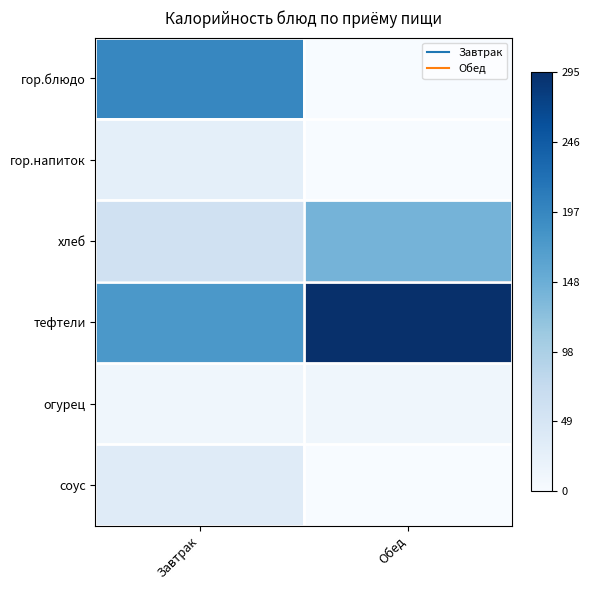

Which series has the largest range (max minus min)?

гор.блюдо